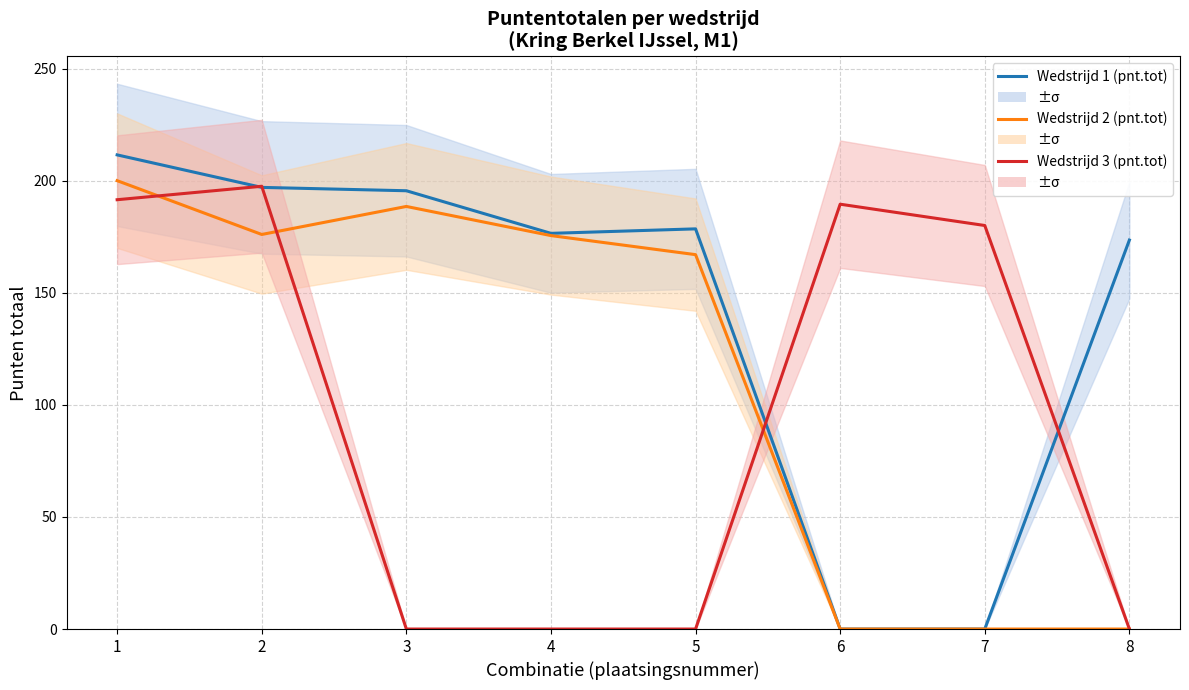

Which series changed the most between 5 and 8?

Wedstrijd 2 (pnt.tot)